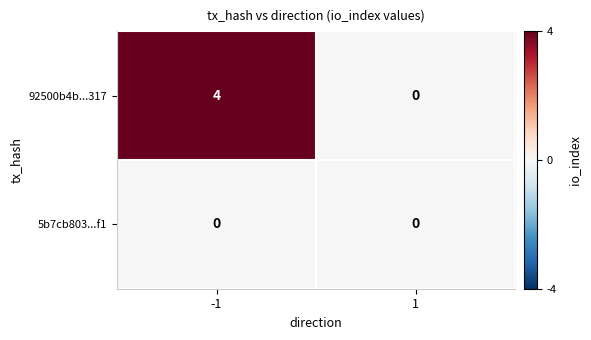

What is the sum of the 92500b4b...317 values at -1 and 1?

4